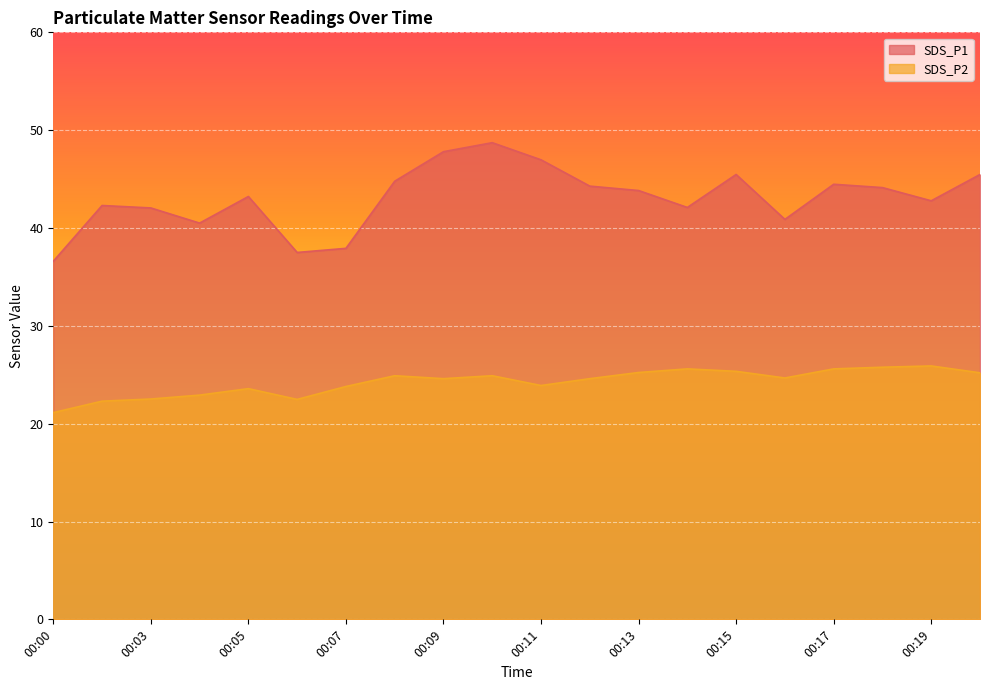

What is the difference between the SDS_P2 values at 00:19 and 00:15?

0.5